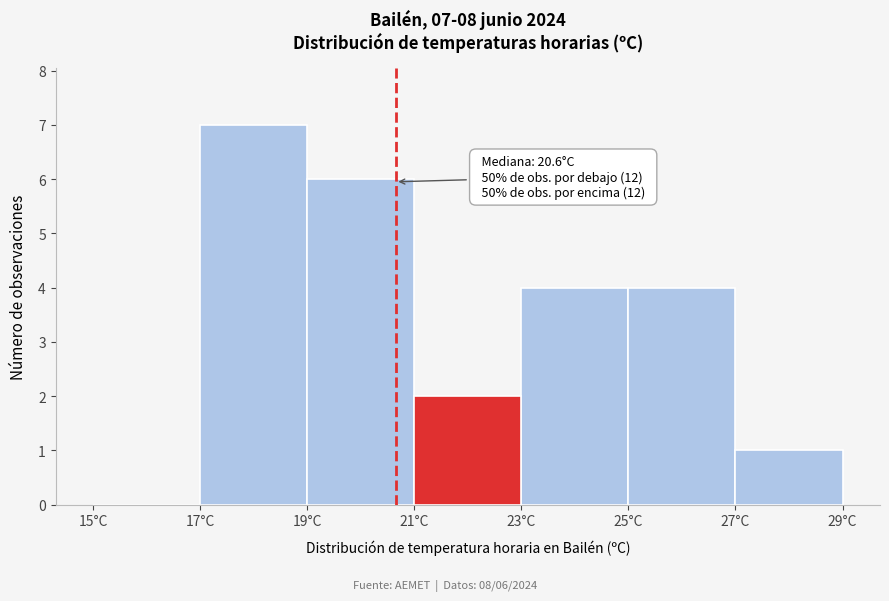

Which range on the x-axis has the tallest bar?

17 to 19